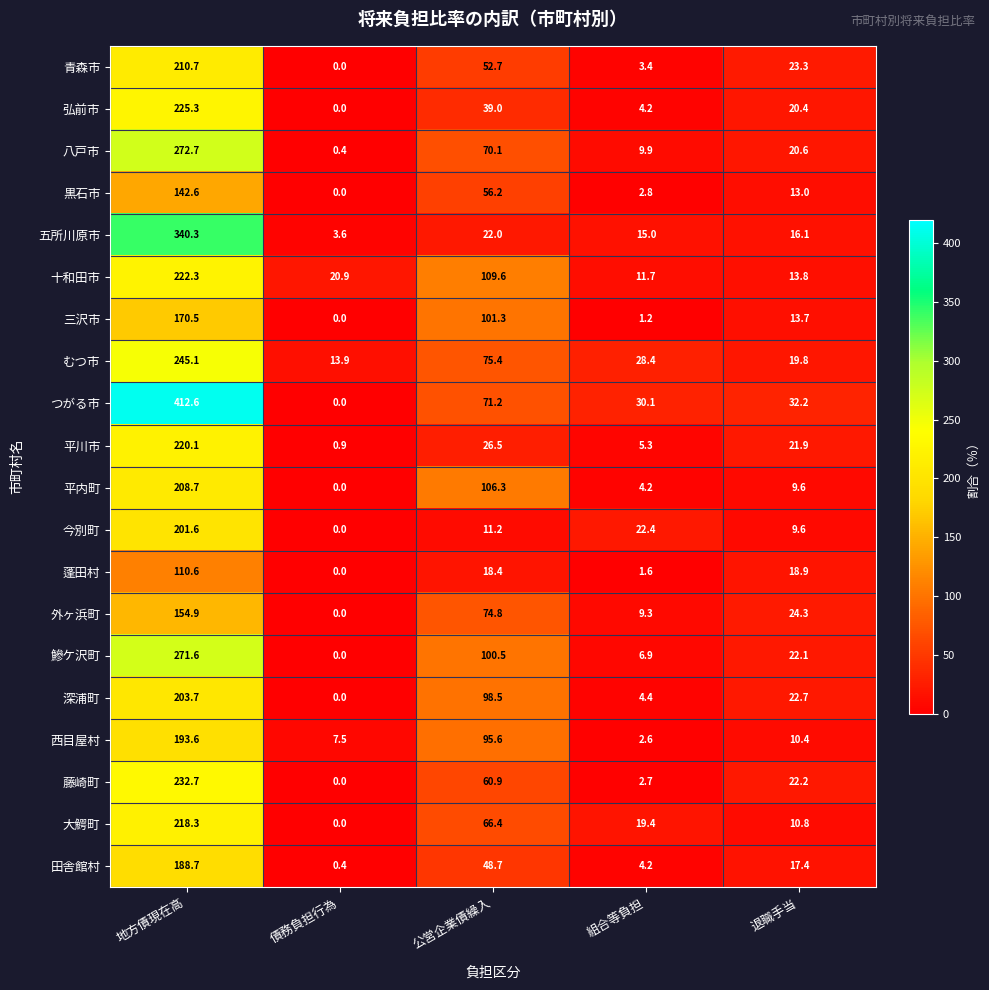

Which series changed the most between 債務負担行為 and 組合等負担?

つがる市